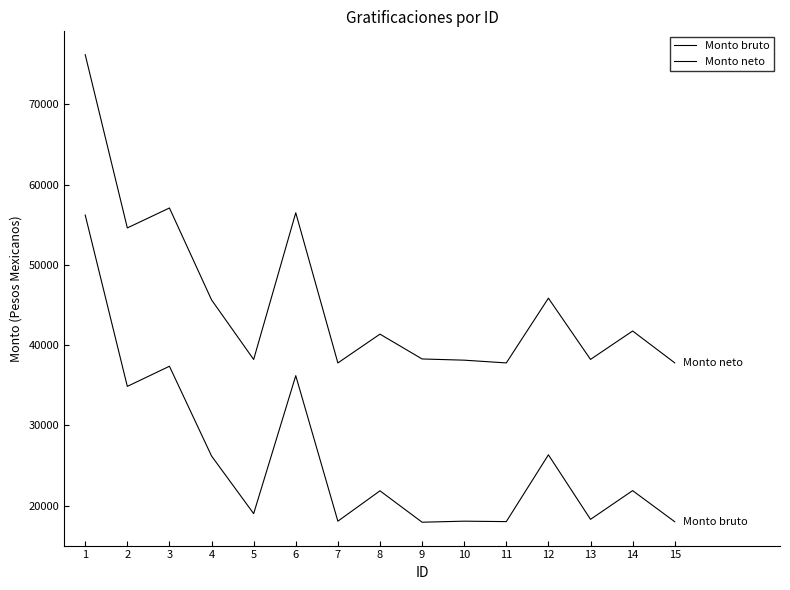

The value of Monto bruto at 3 is 37358.0. True or false?

True